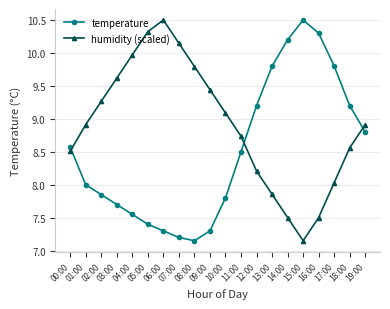

True or false: humidity (scaled) and temperature cross at least once.

True